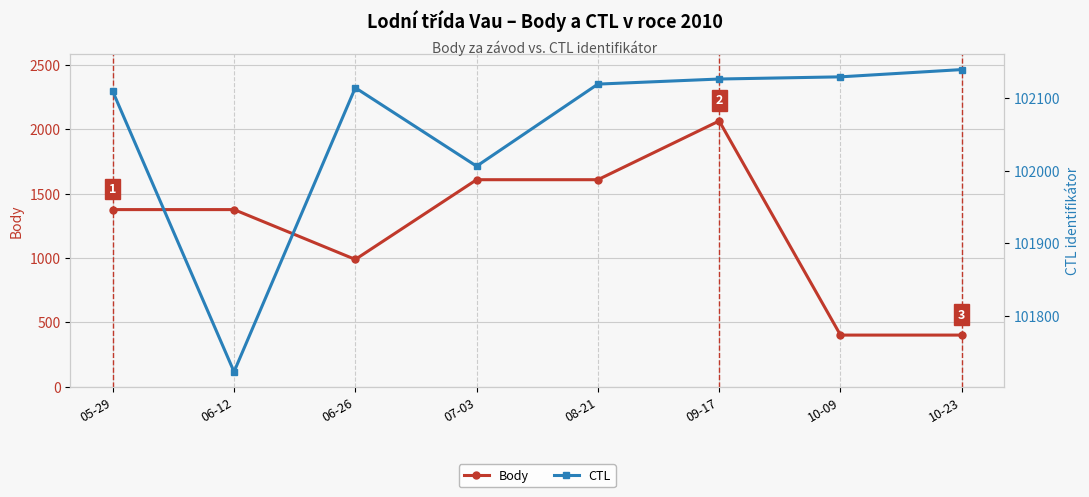

How many data points in CTL are less than 102119?

4